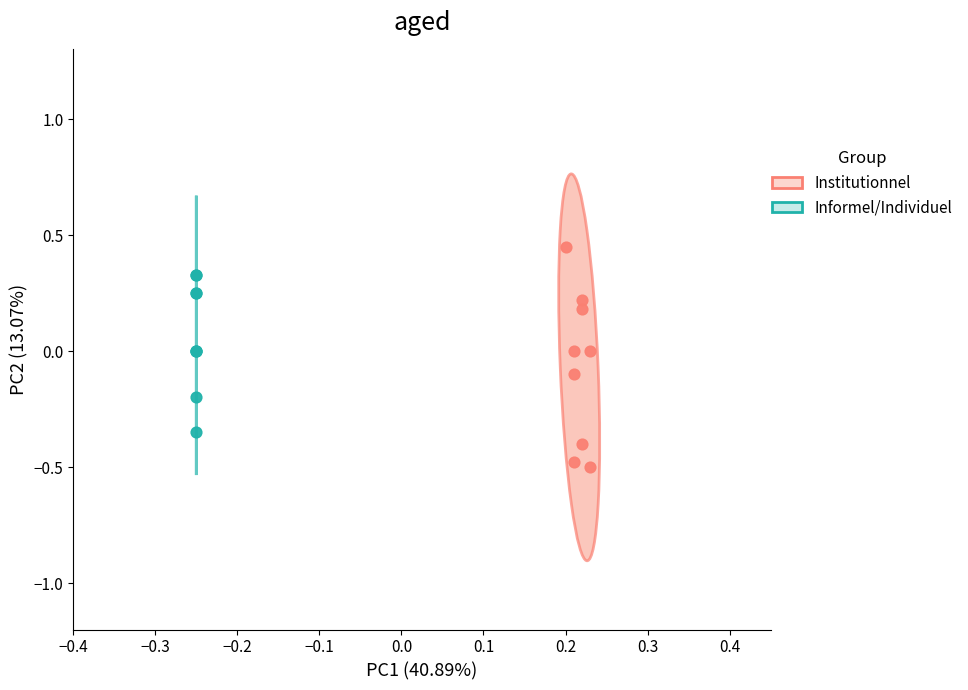

What are all the series names shown in the legend?

Institutionnel, Informel/Individuel